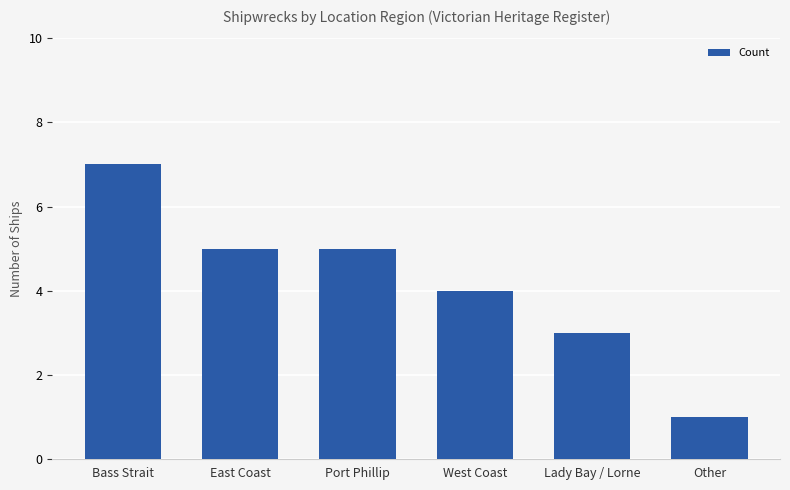

The chart shows a value of 3 at Lady Bay / Lorne. True or false?

True